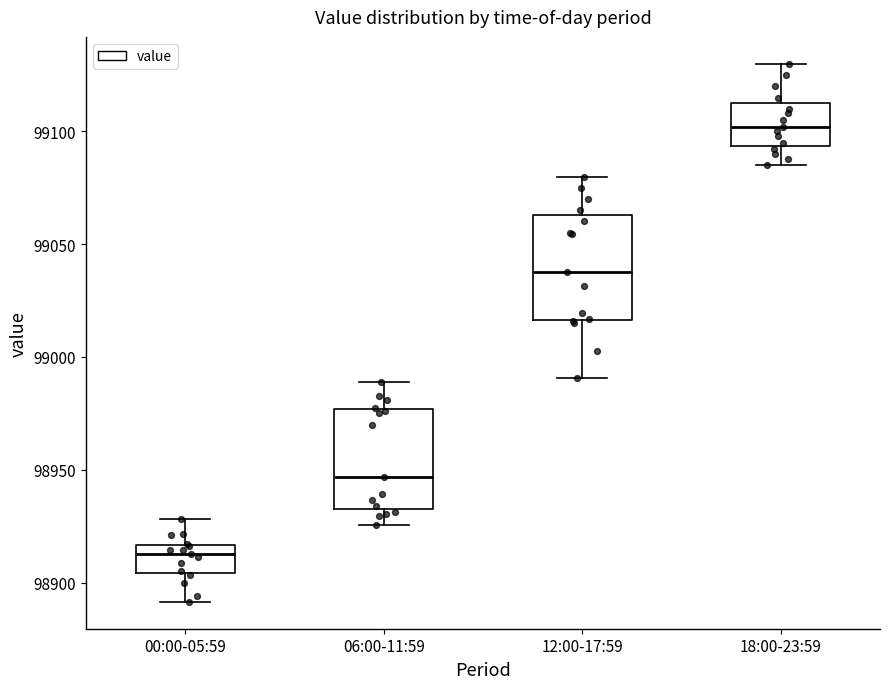

Reading left to right, read every box against the y-axis: the position of its median line, the range the box covers, and the ends of its whiskers. The values are not printed on the chart, so give them approximately, as read against the axis.

00:00-05:59: median 98915 (just below the box's upper edge), box 98905 to 98915, whiskers 98890 to 98930
06:00-11:59: median 98945, box 98935 to 98975, whiskers 98925 to 98990
12:00-17:59: median 99035, box 99015 to 99065, whiskers 98990 to 99080
18:00-23:59: median 99100, box 99095 to 99115, whiskers 99085 to 99130